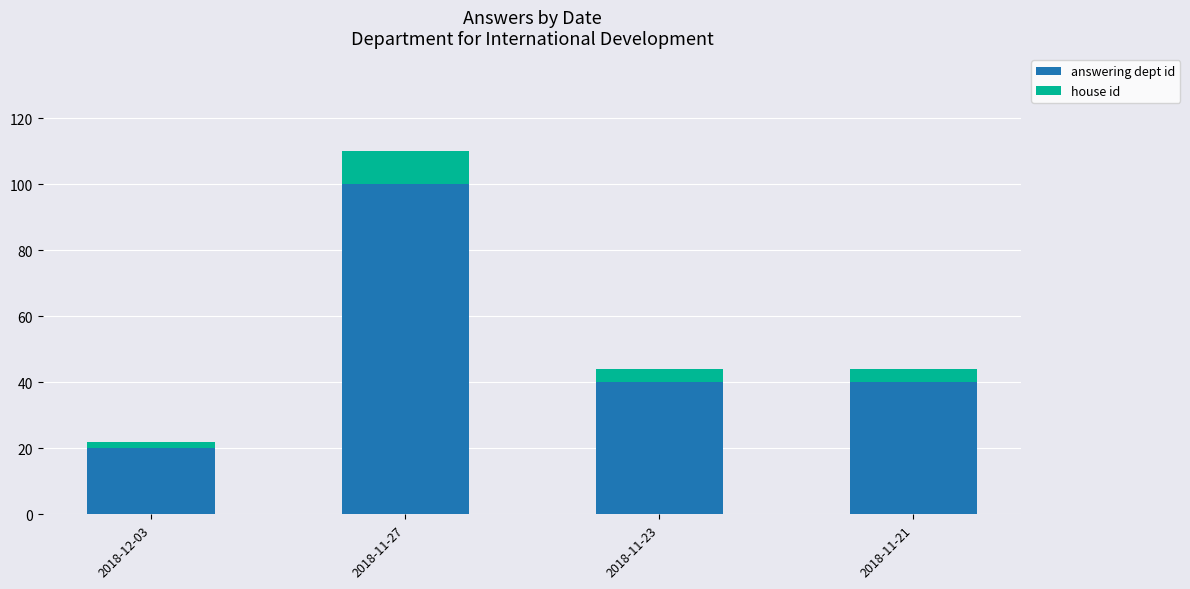

At which category is the sum across all series the highest?

2018-11-27